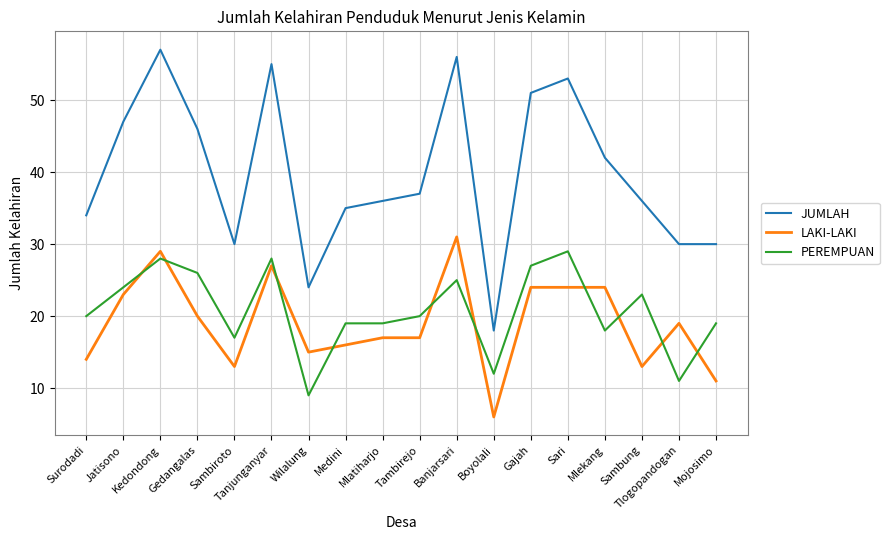

True or false: JUMLAH and LAKI-LAKI cross at least once.

False